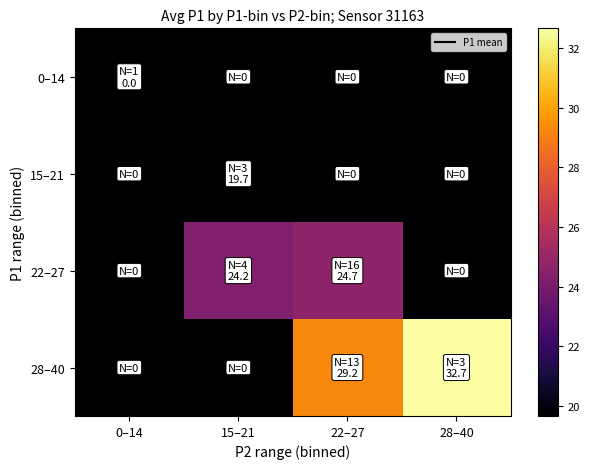

How many data points does each series have?

4